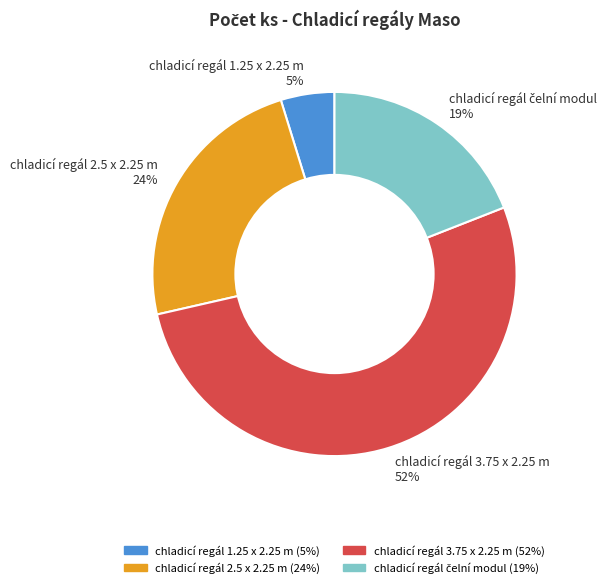

What percentage is the chladicí regál 3.75 x 2.25 m slice, to the nearest percent?

52%